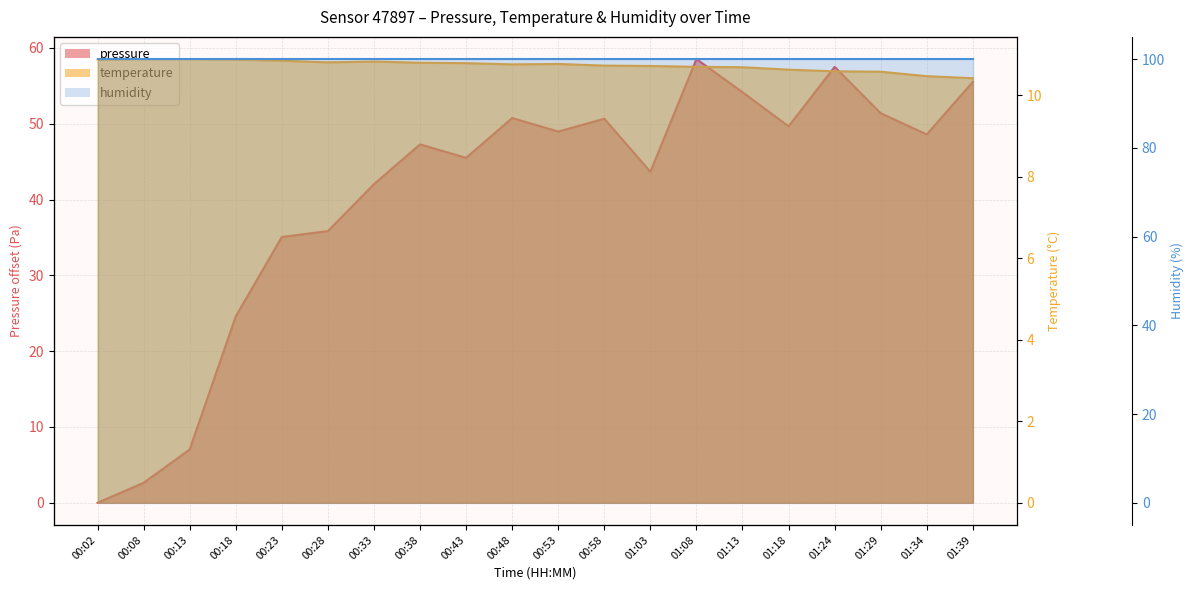

What is the sum of the temperature values at 01:03 and 00:43?

21.5